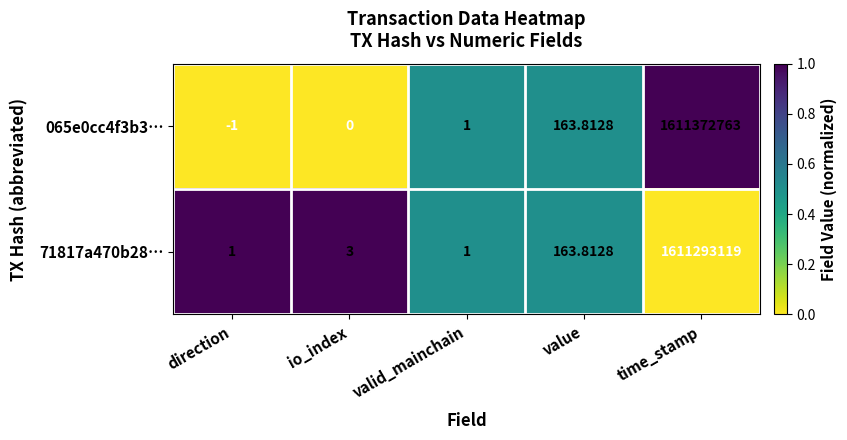

How many categories are shown in the chart?

5